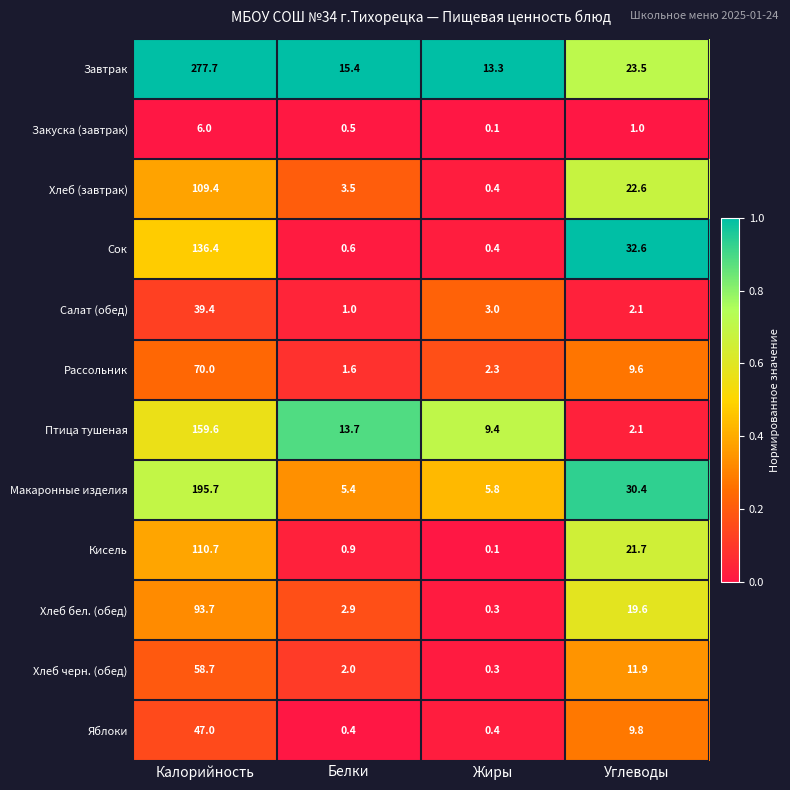

List the series in order of their peak value, lowest first.

Закуска (завтрак), Салат (обед), Яблоки, Хлеб черн. (обед), Рассольник, Хлеб бел. (обед), Хлеб (завтрак), Кисель, Сок, Птица тушеная, Макаронные изделия, Завтрак